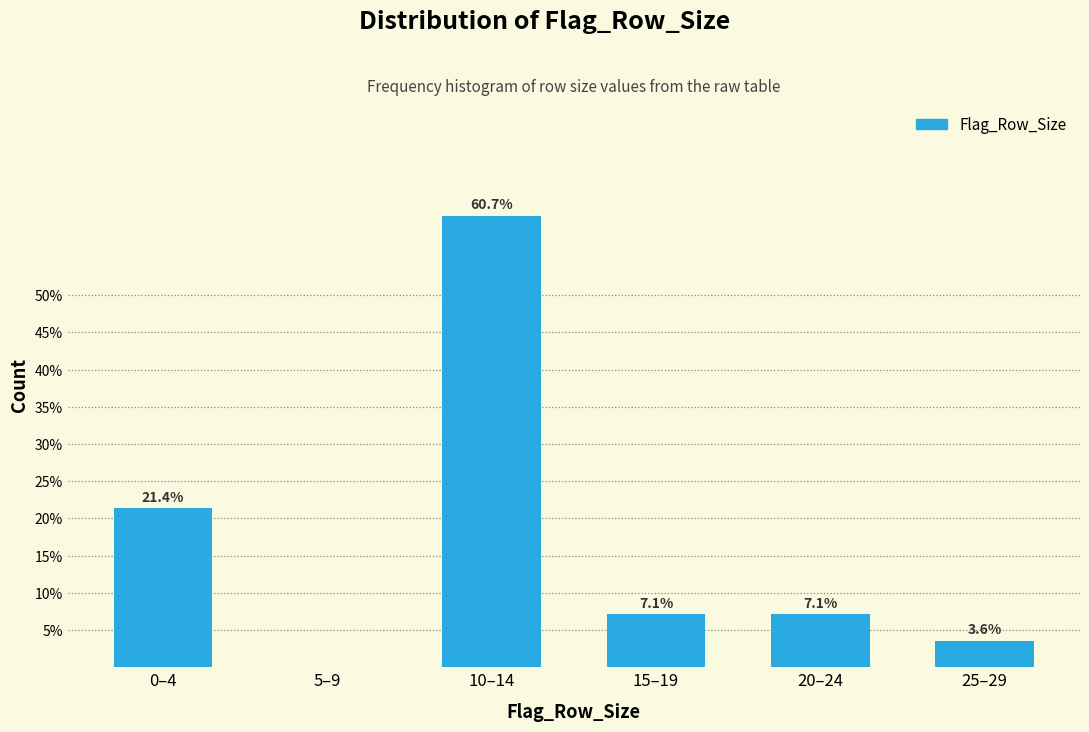

Are the bars horizontal?

No